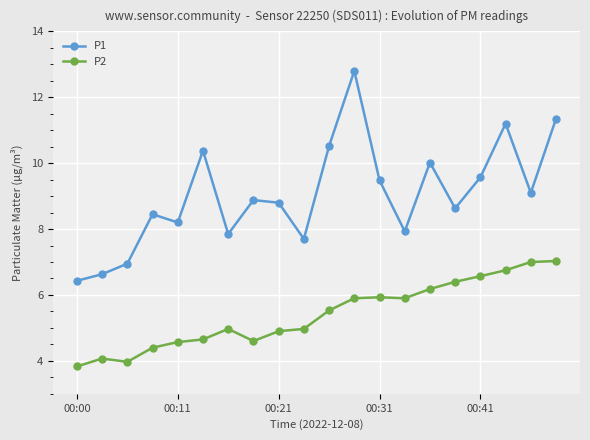

What is the value of the P2 point at the 7th from the left?

5.0